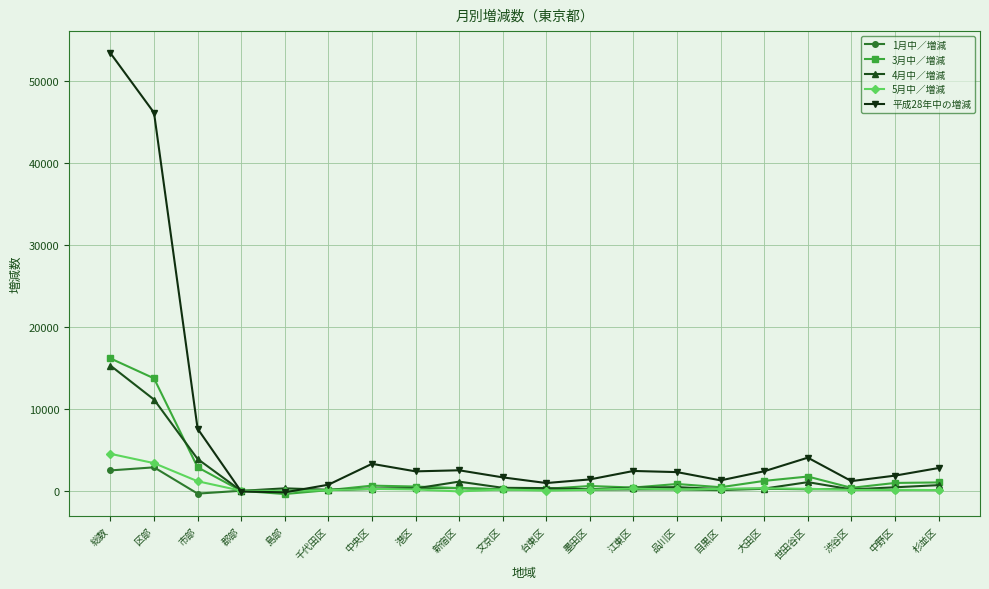

True or false: 5月中／増減 has more than 2 points higher than both neighbors.

True